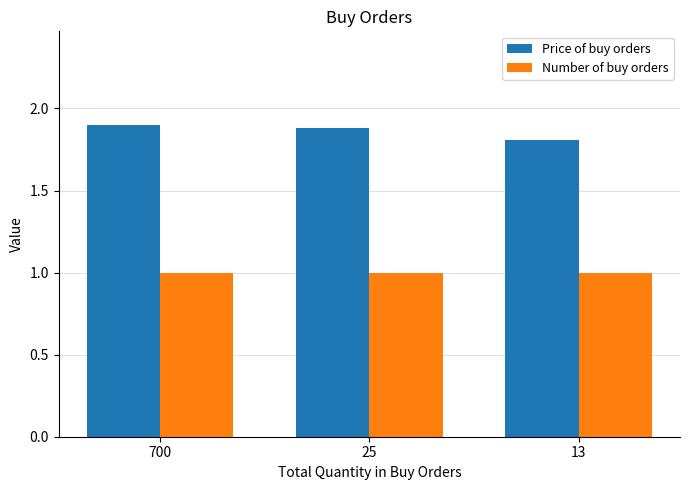

What is the sum of all Number of buy orders values?

3.0